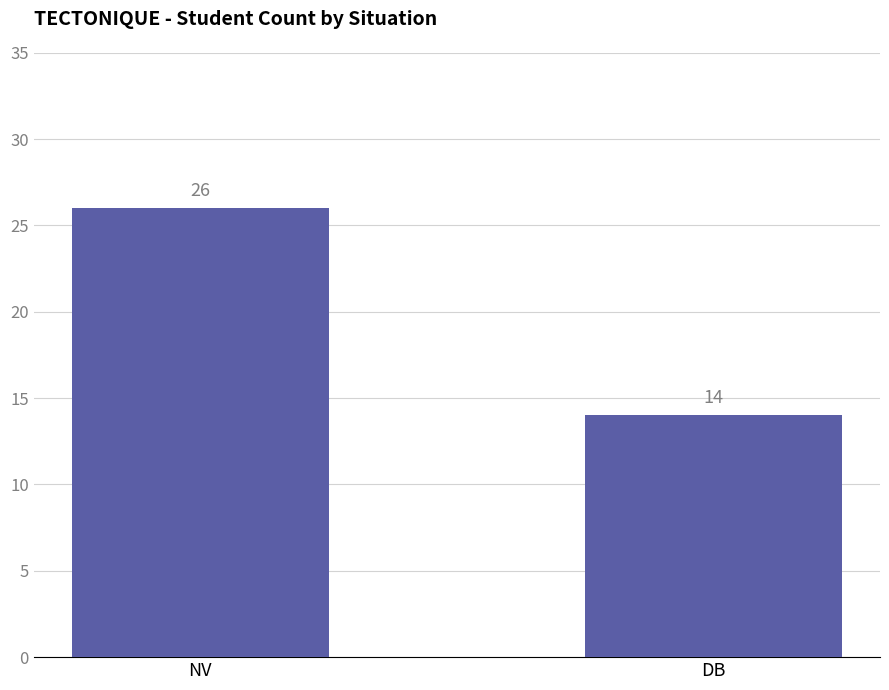

Which label corresponds to the largest value in the chart?

NV